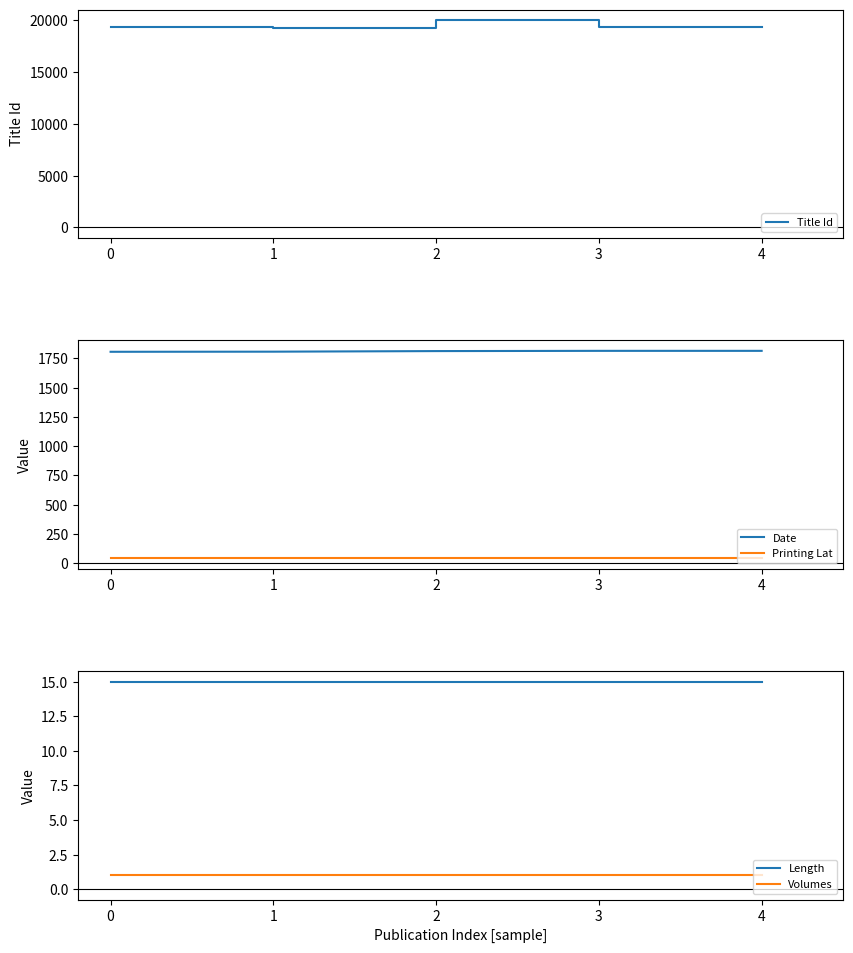

Which series has the widest spread of values?

Title Id